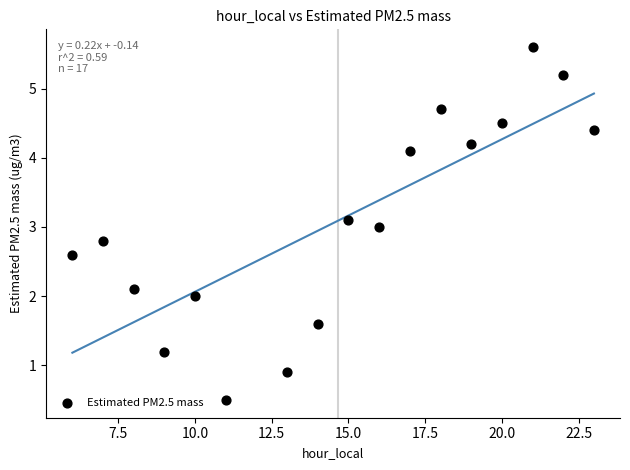

What is the range of X values (max minus min)?

17.0